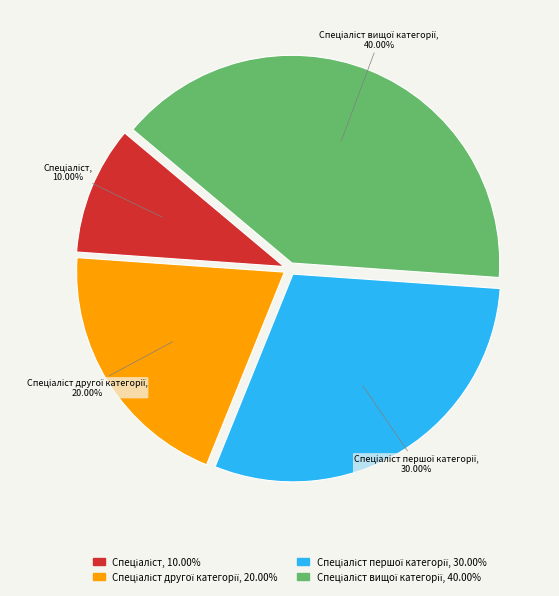

Count the number of slices in the pie.

4